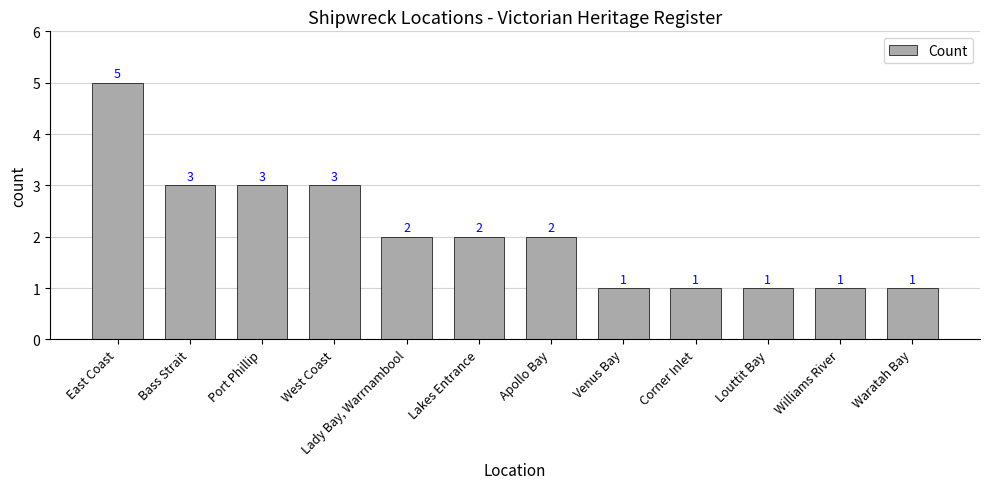

What is the value of the 7th bar from the left?

2